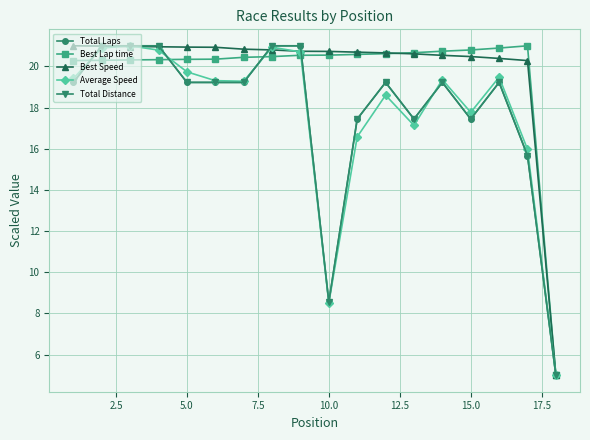

Is this an area chart (filled region under the line)?

No